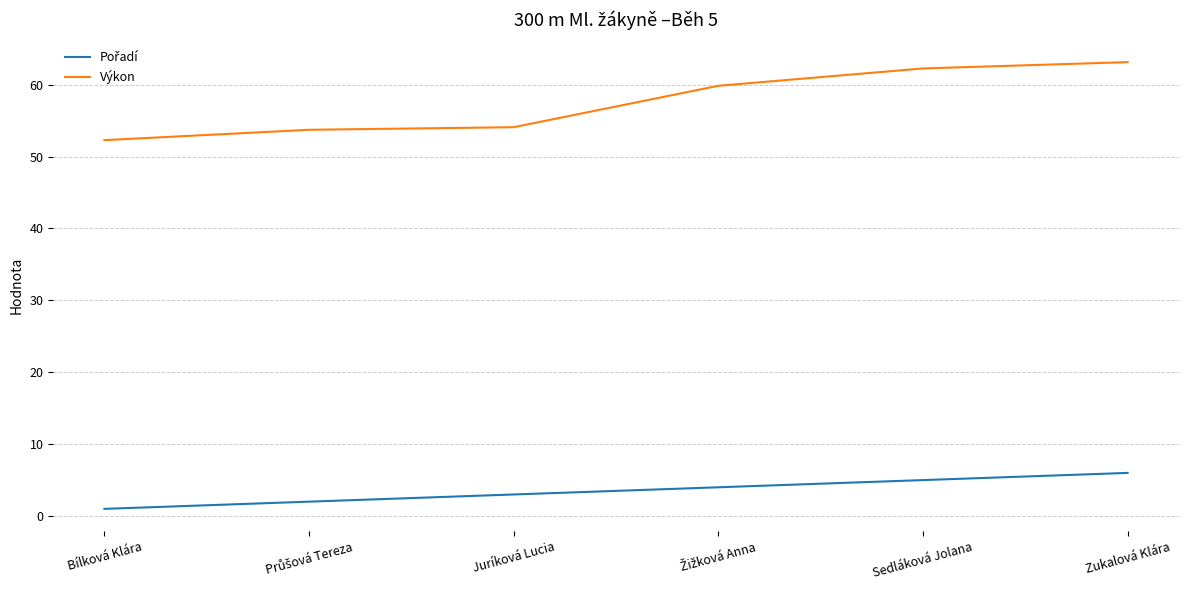

True or false: Výkon has a value of 52.3 at Bílková Klára.

True